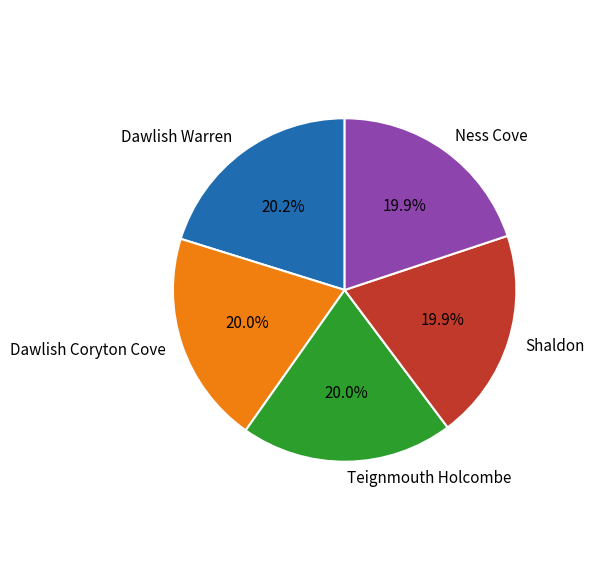

Is there any slice that represents more than half of the pie?

No